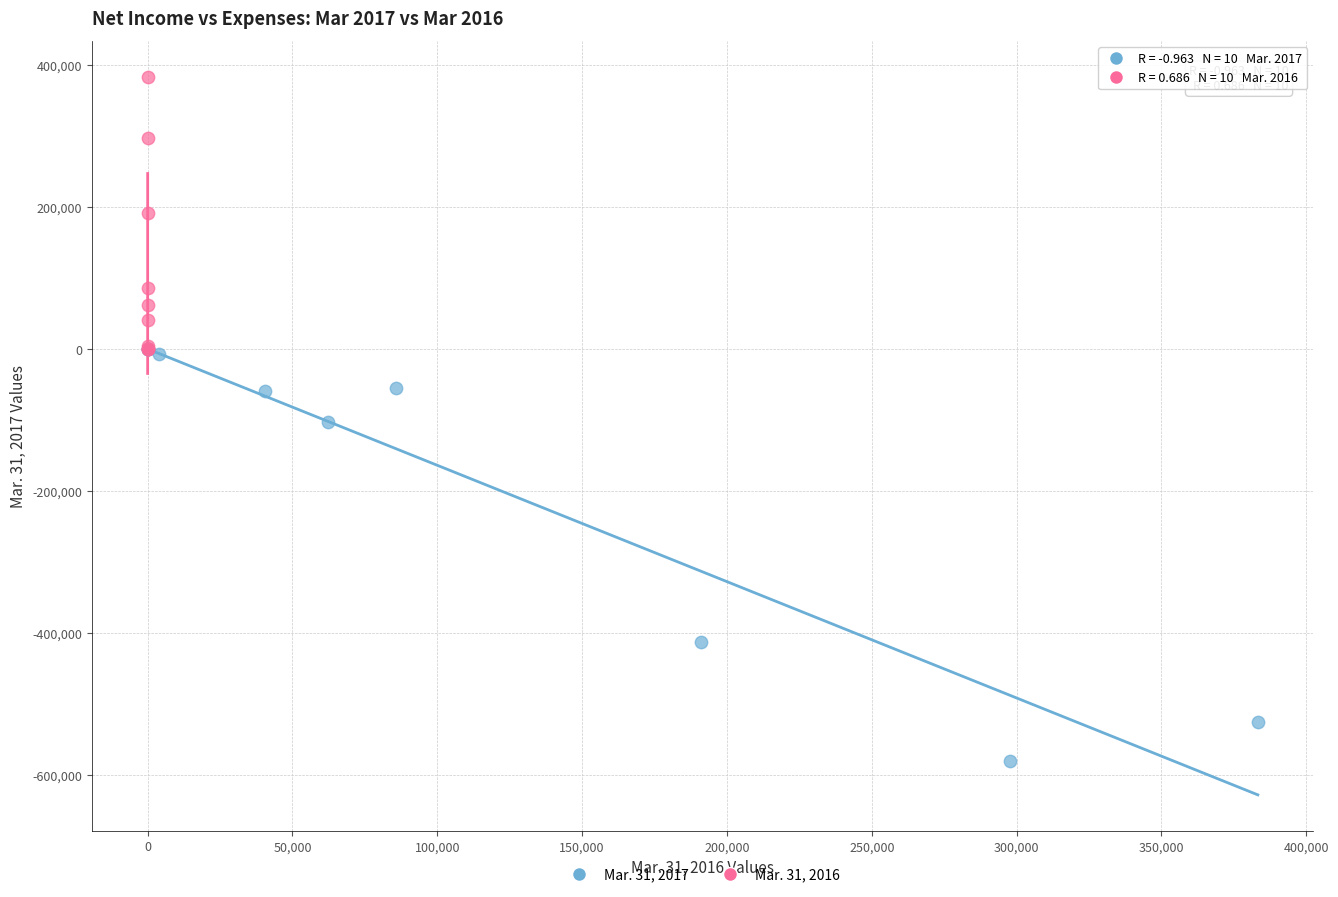

Which series contains the highest Y value?

Mar. 31, 2016